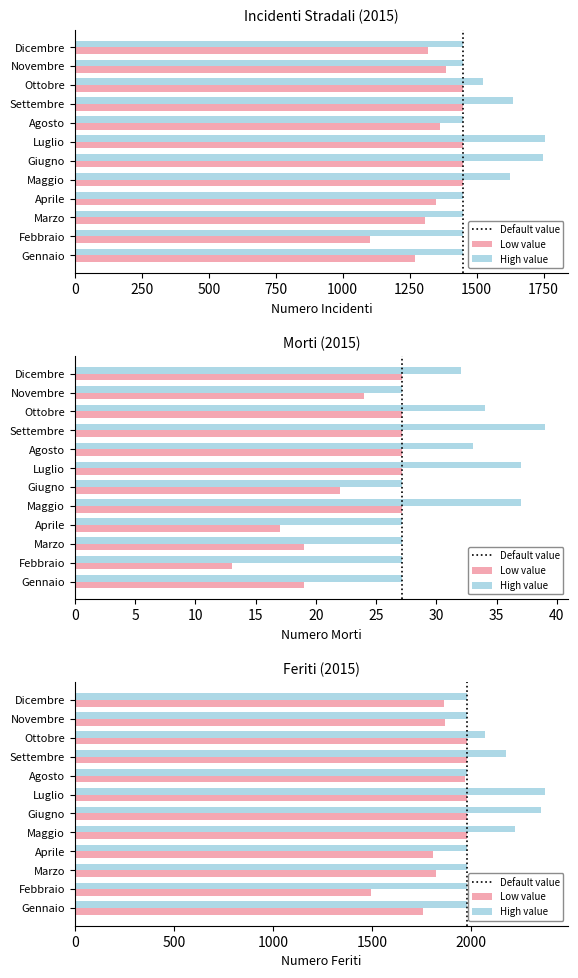

What is the average value of the Incidenti series?

1449